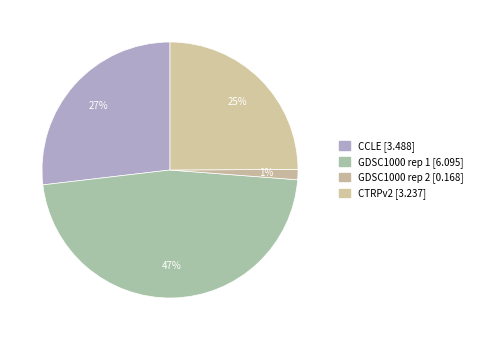

Which slice is the largest?

GDSC1000 rep 1